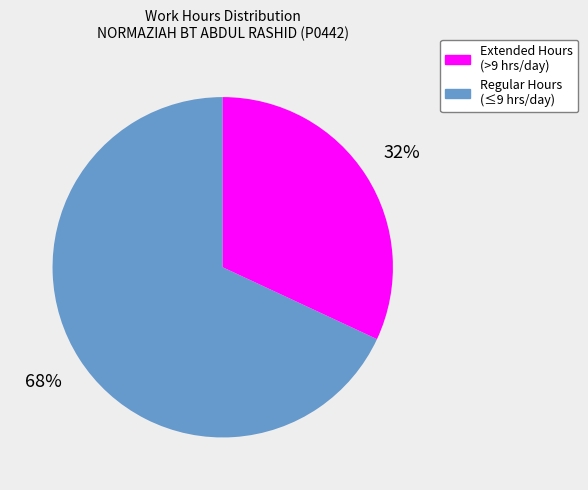

To the nearest percent, what is the difference between the largest and smallest slice percentages?

36%